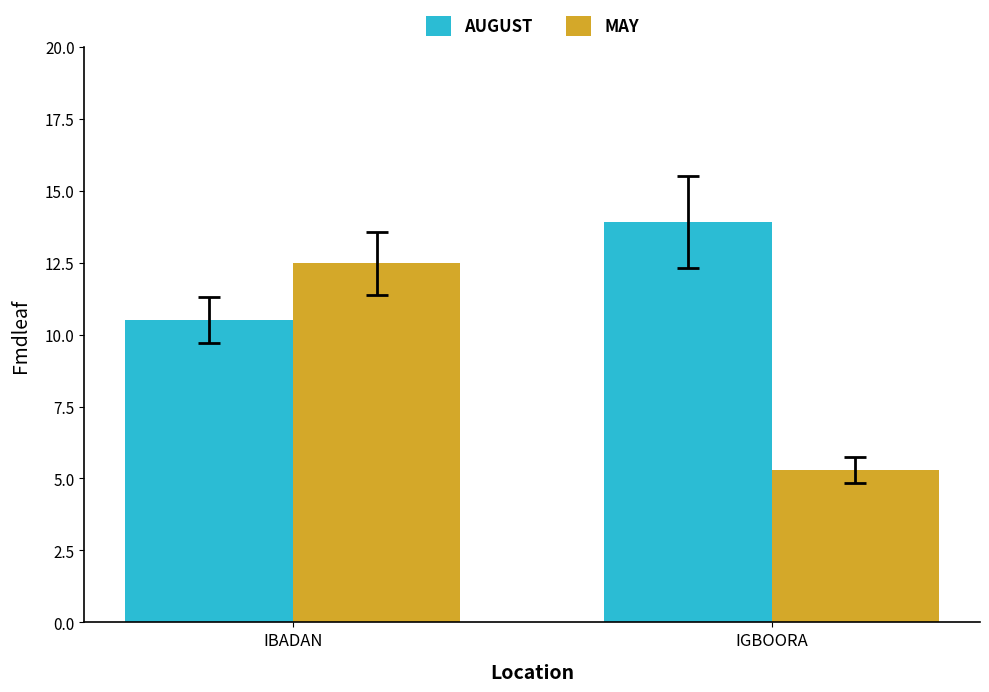

True or false: MAY has a value of 2.8 at IGBOORA.

False